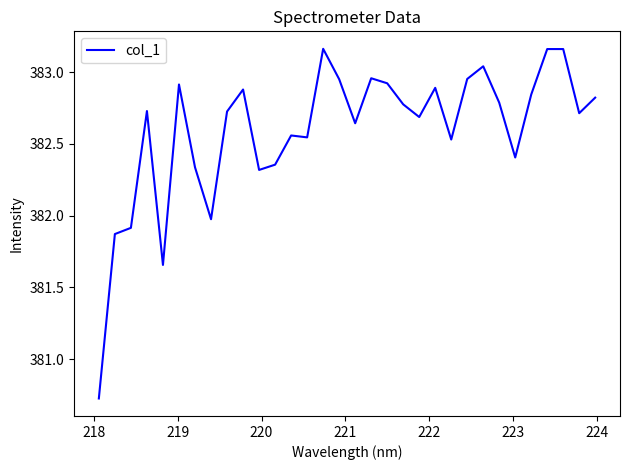

What is the minimum value shown in the chart?

380.7